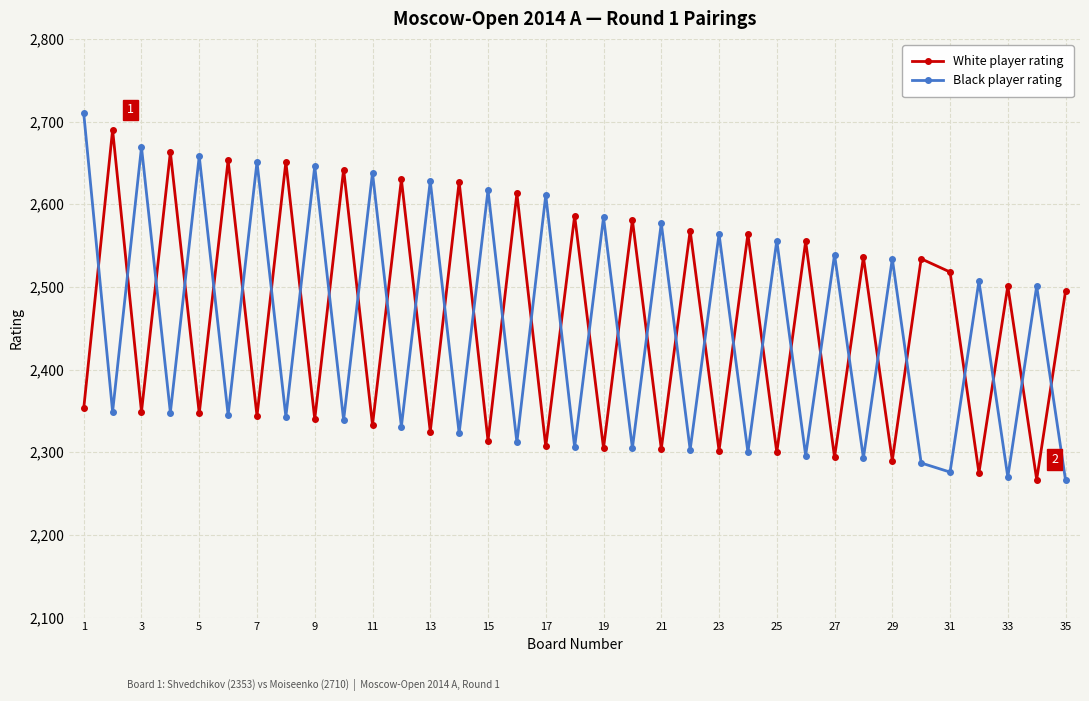

Which series has the widest spread of values?

Black player rating